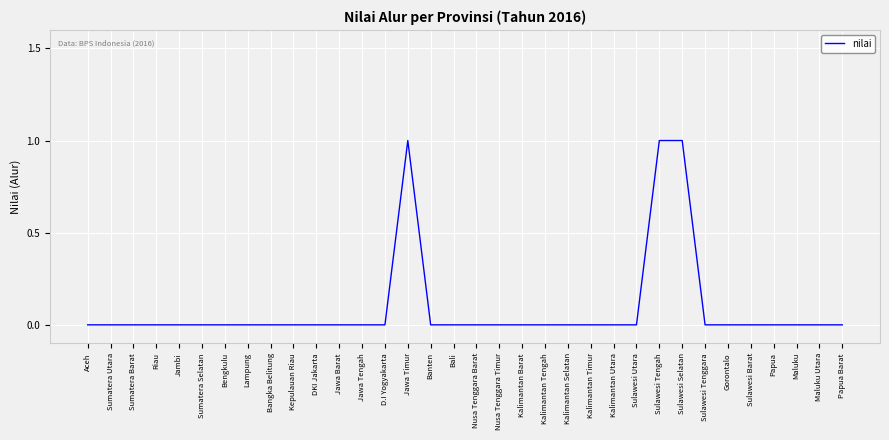

What position from the right is Bengkulu?

28